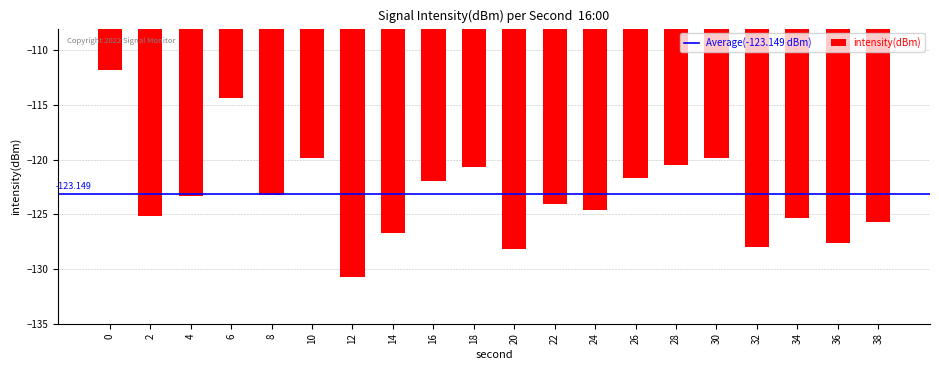

Count the number of data series in this chart.

1